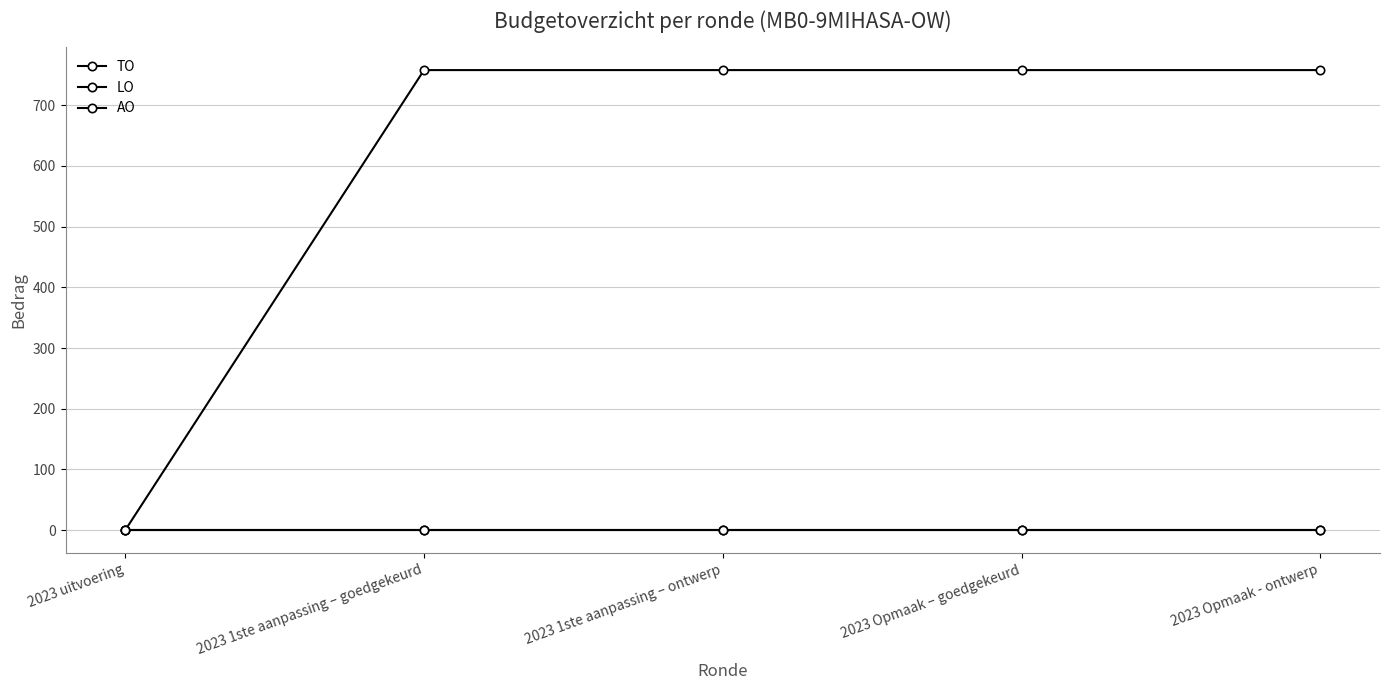

Is this an area chart (filled region under the line)?

No